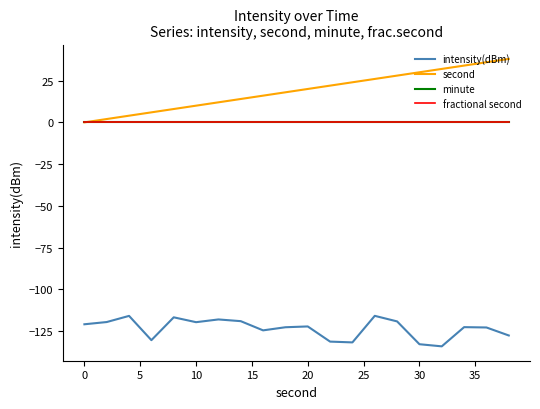

True or false: minute and fractional second intersect in this chart.

False